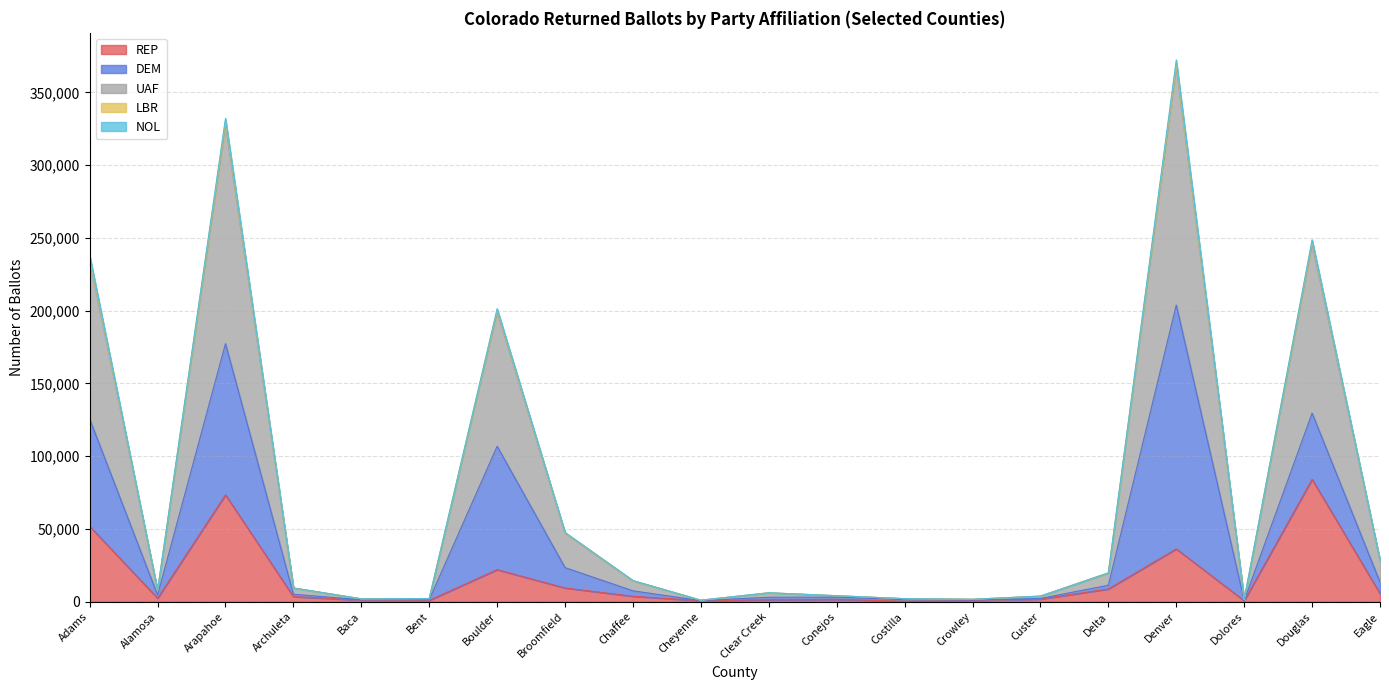

True or false: LBR and REP cross at least once.

False